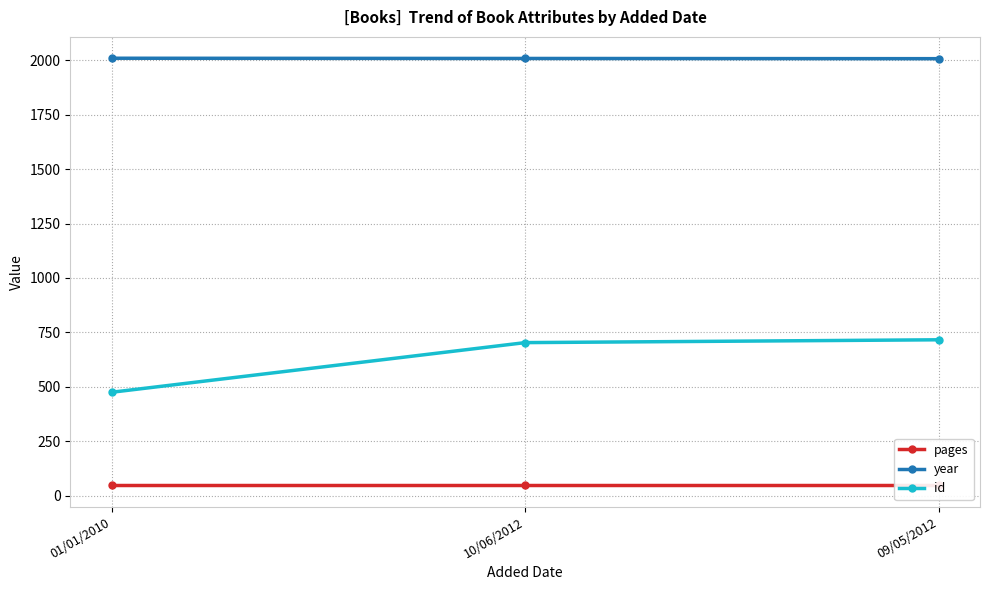

List the series in order of their peak value, lowest first.

pages, id, year